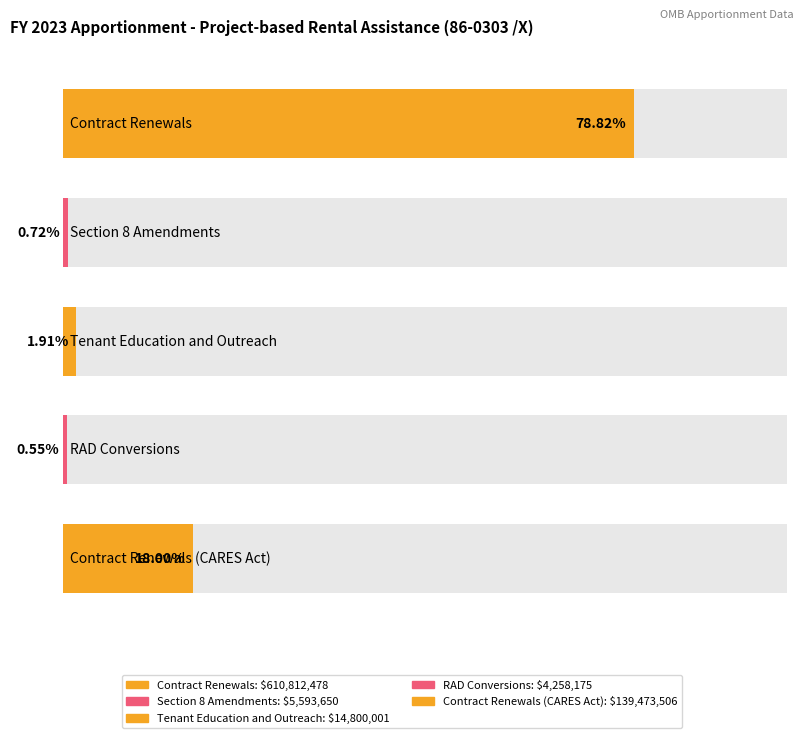

How many data points are less than 14800001?

2